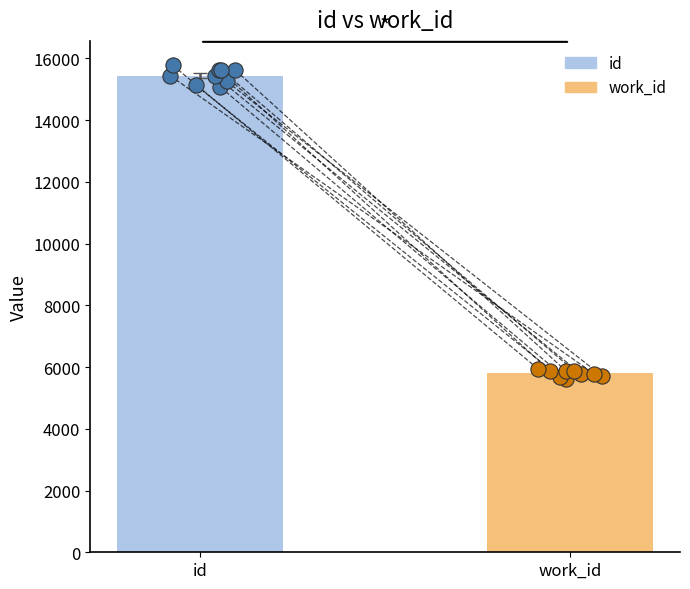

Is the value of work_id at 2005-05-16 greater than the value of id at 2005-04-11?

No